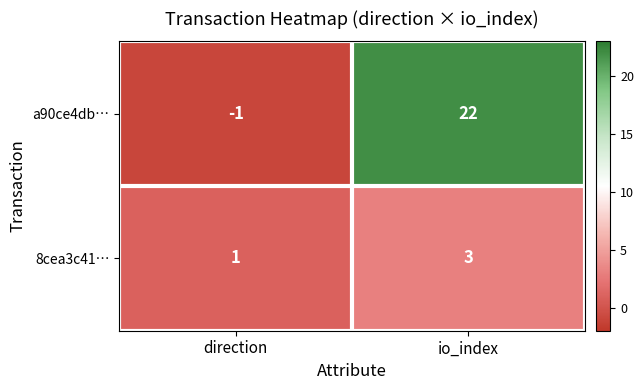

Which series changed the most between direction and io_index?

a90ce4db…